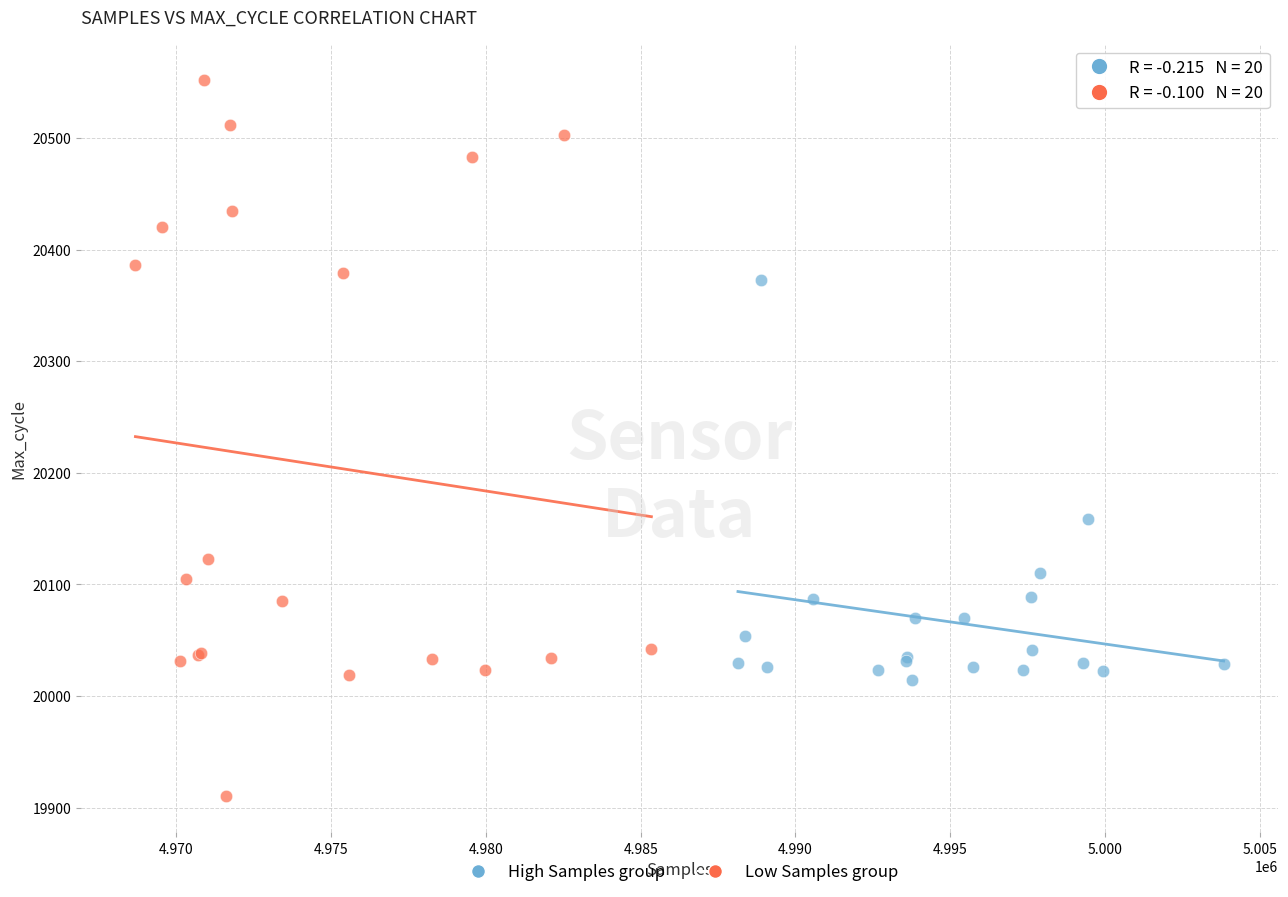

Which series contains the highest Y value?

Low Samples group